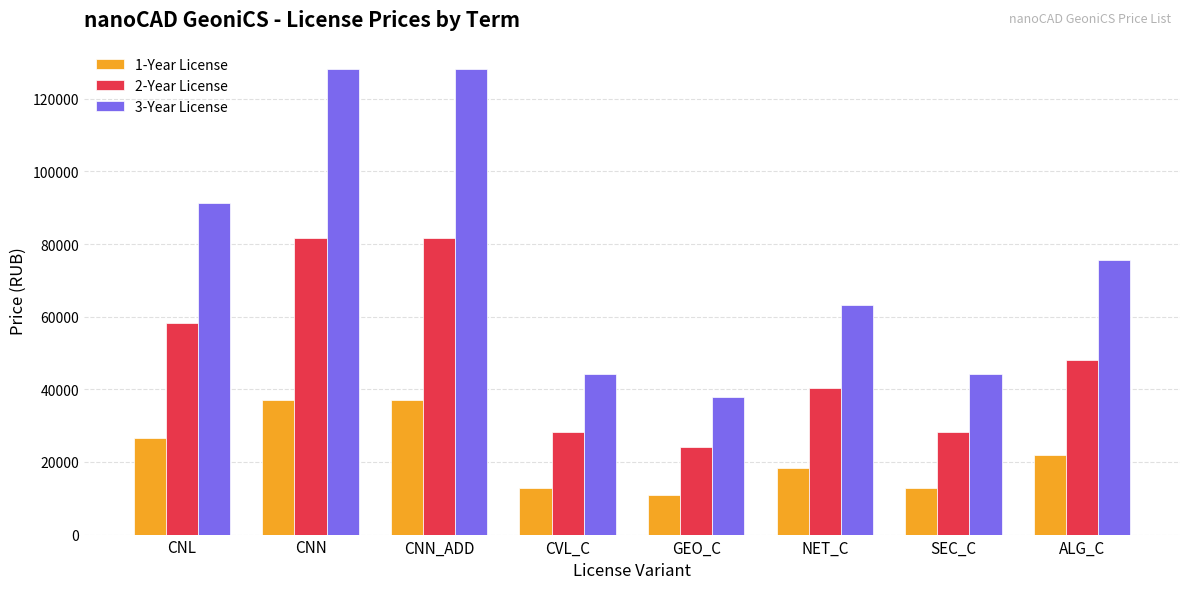

Which series has the largest range (max minus min)?

3-Year License